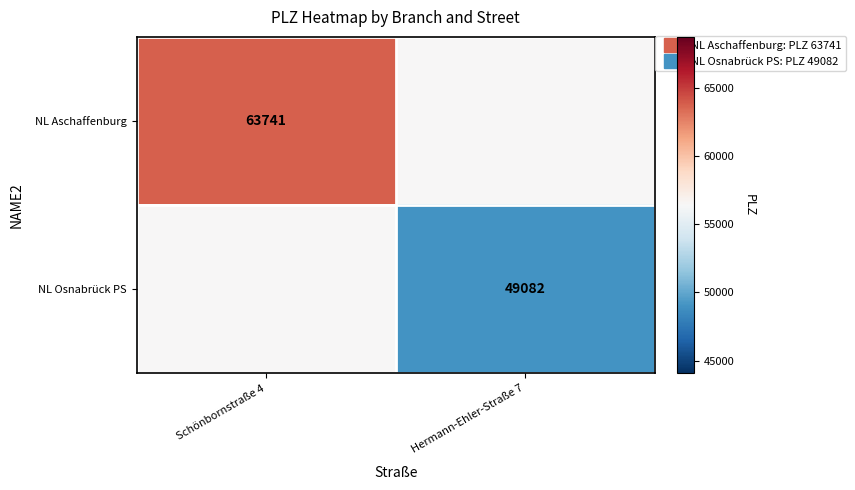

What value does the NL Aschaffenburg series have at Schönbornstraße 4?

63741.0